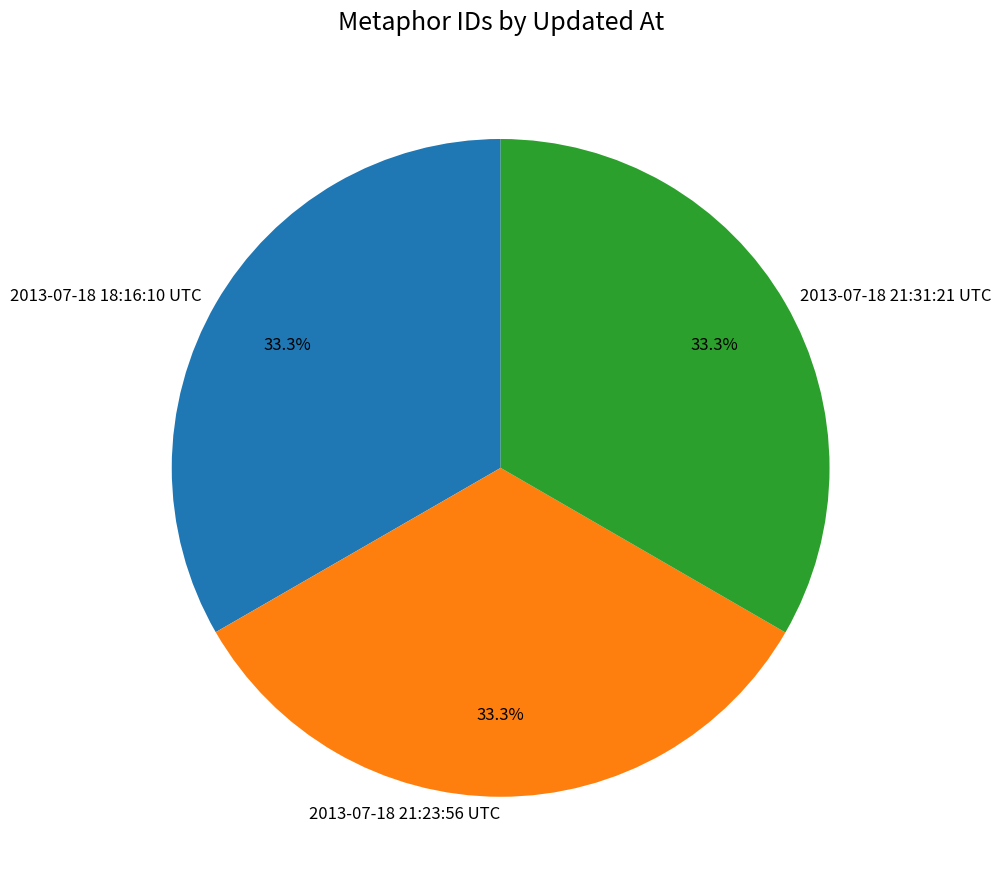

How many segments does this pie chart have?

3